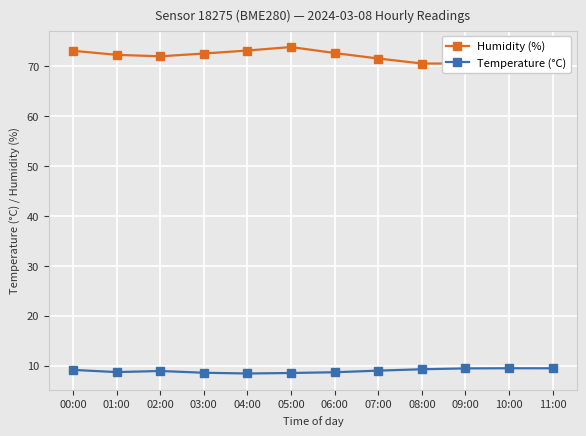

What is the value of the Humidity (%) point at the 2nd from the left?

72.2